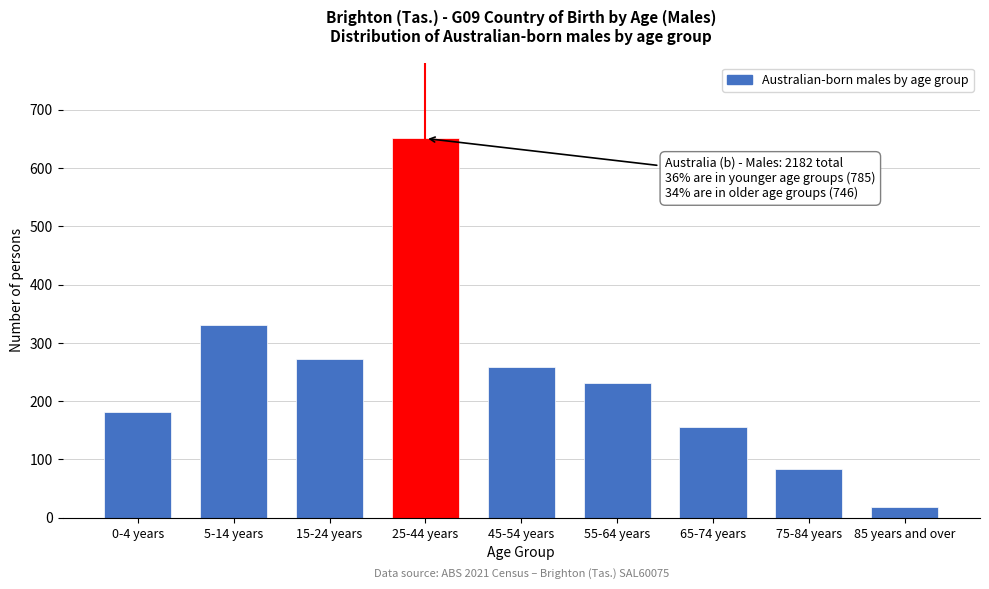

Reading left to right, transcribe all the data shown in this chart.

182	330	273	651	258	231	155	83	19